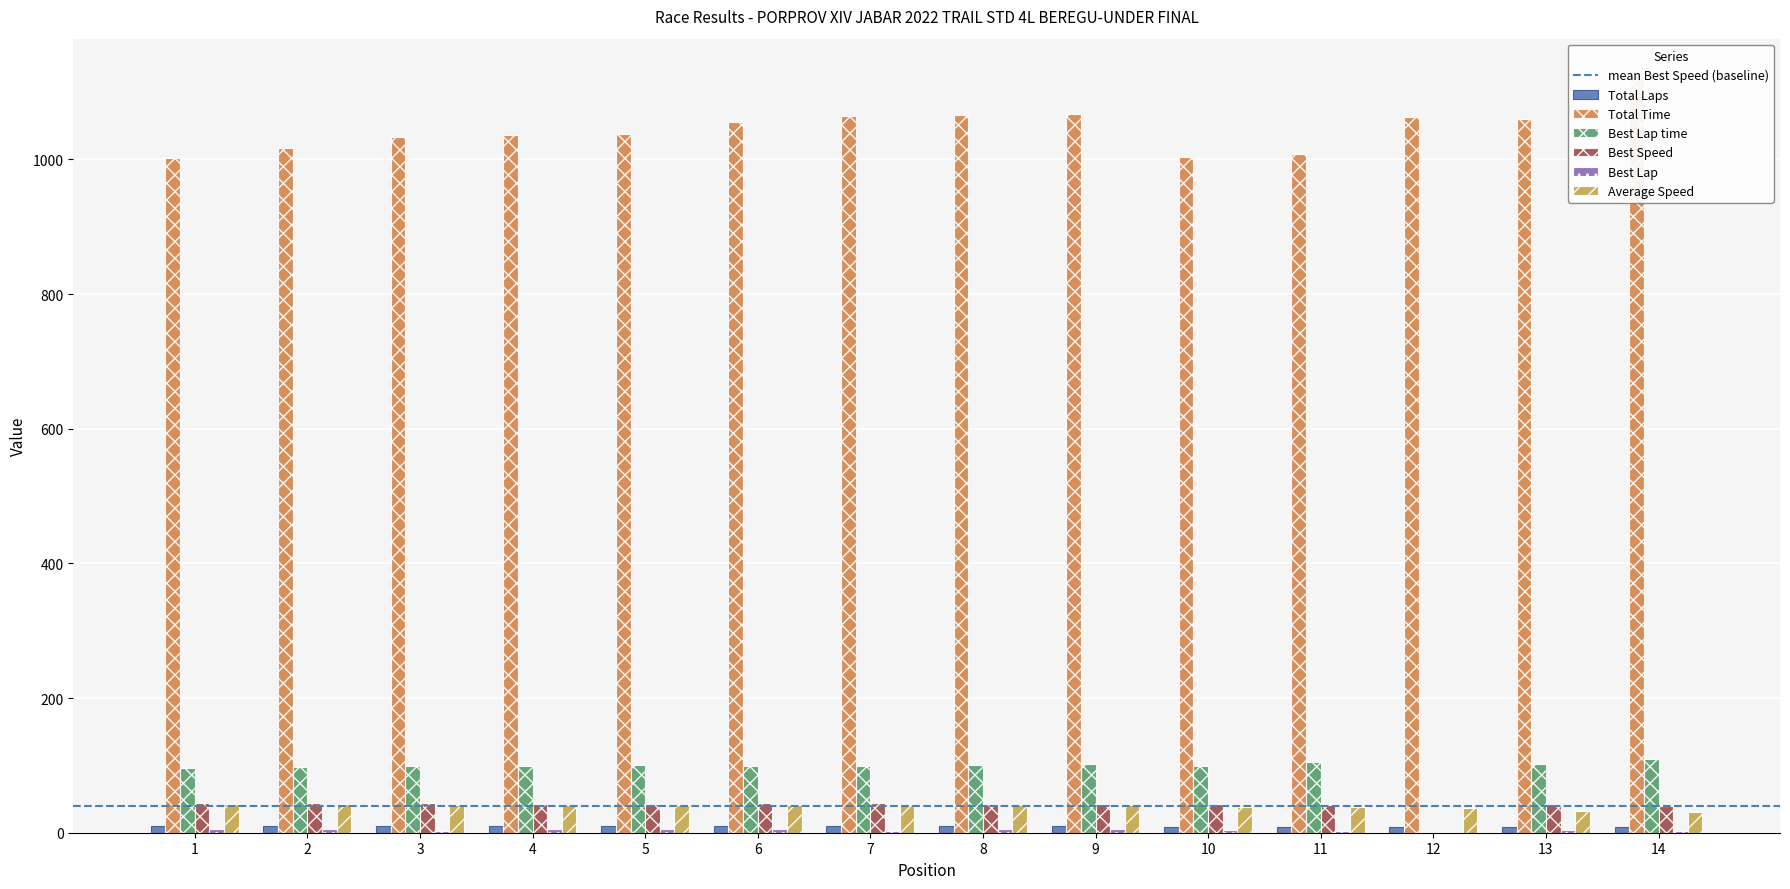

How many values in the Best Lap time series exceed 99?

8